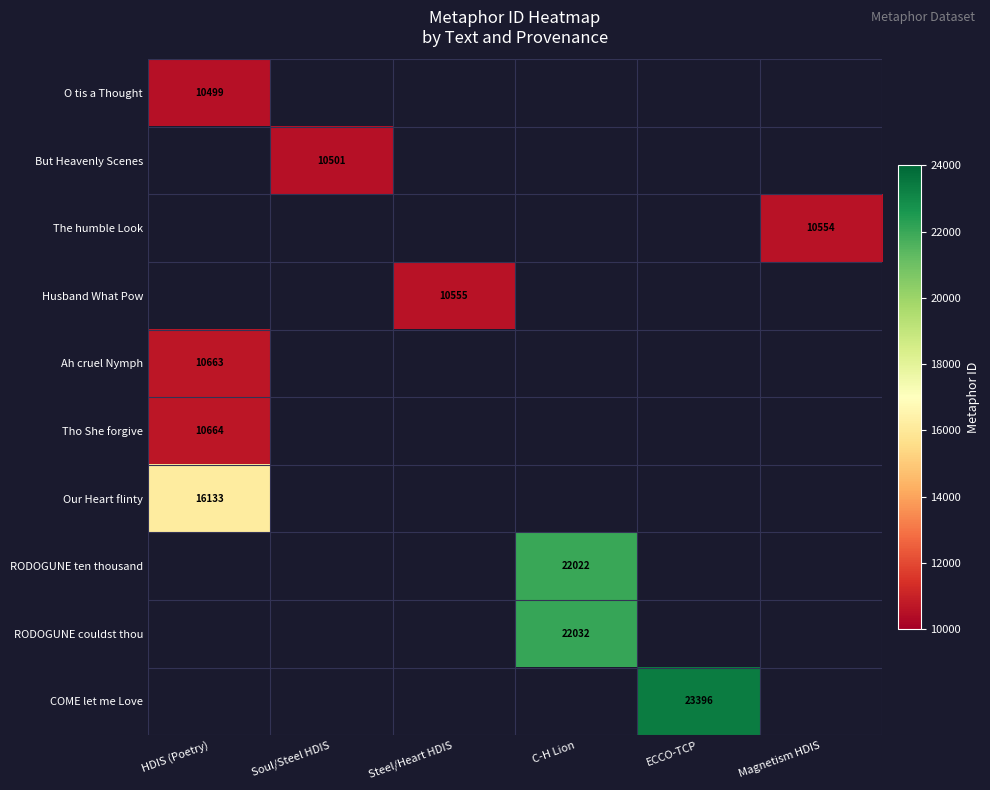

Is it true that Husband What Pow equals 4965 at Steel/Heart HDIS?

False